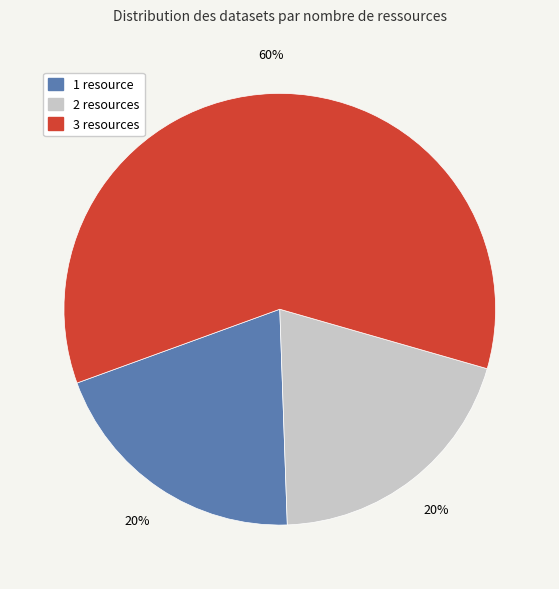

Does any single category account for the majority?

Yes